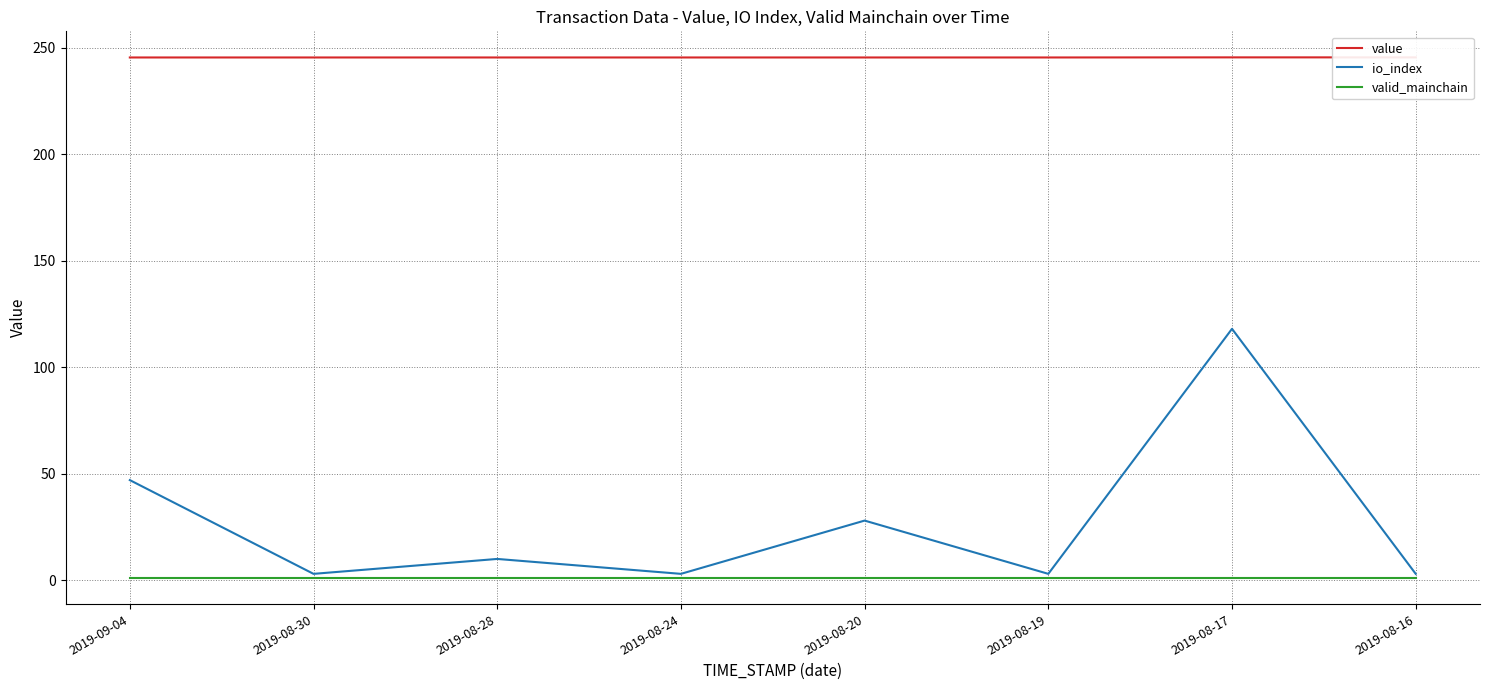

List the labels in order of valid_mainchain value, smallest first.

2019-09-04, 2019-08-30, 2019-08-28, 2019-08-24, 2019-08-20, 2019-08-19, 2019-08-17, 2019-08-16